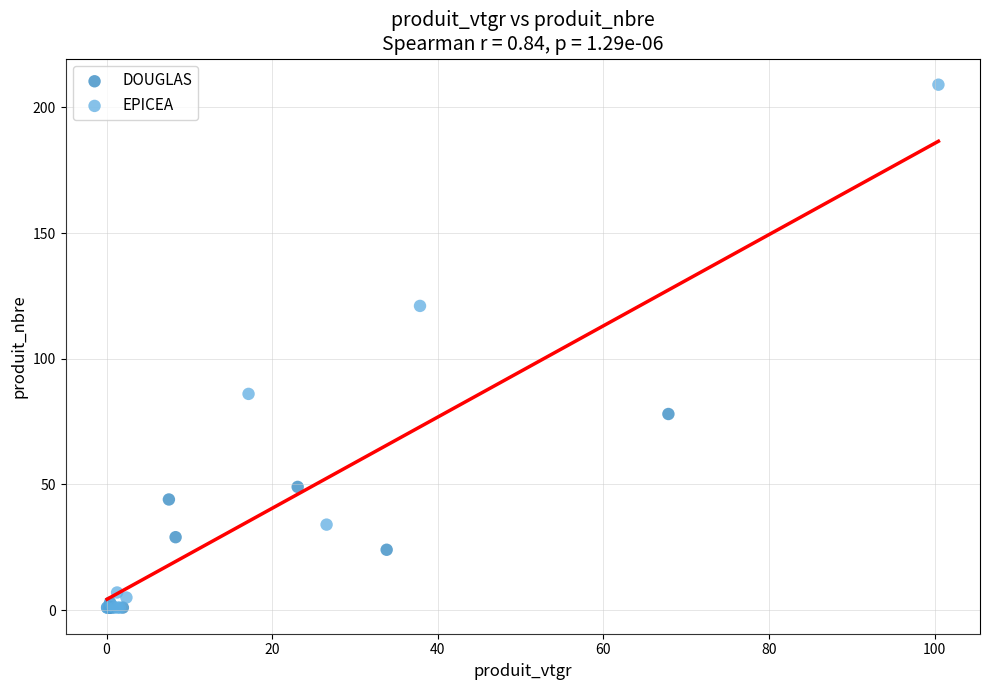

What are all the series names shown in the legend?

DOUGLAS, EPICEA